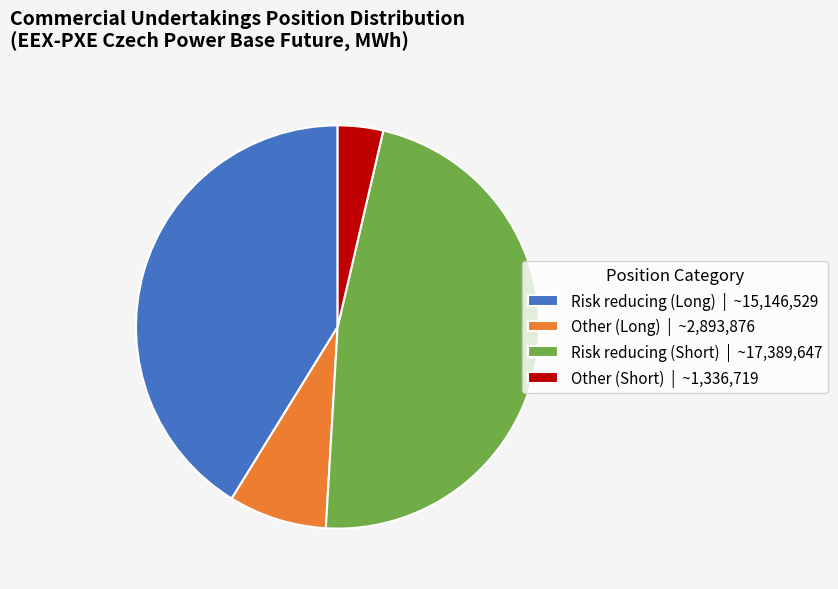

Is there any slice that represents more than half of the pie?

No